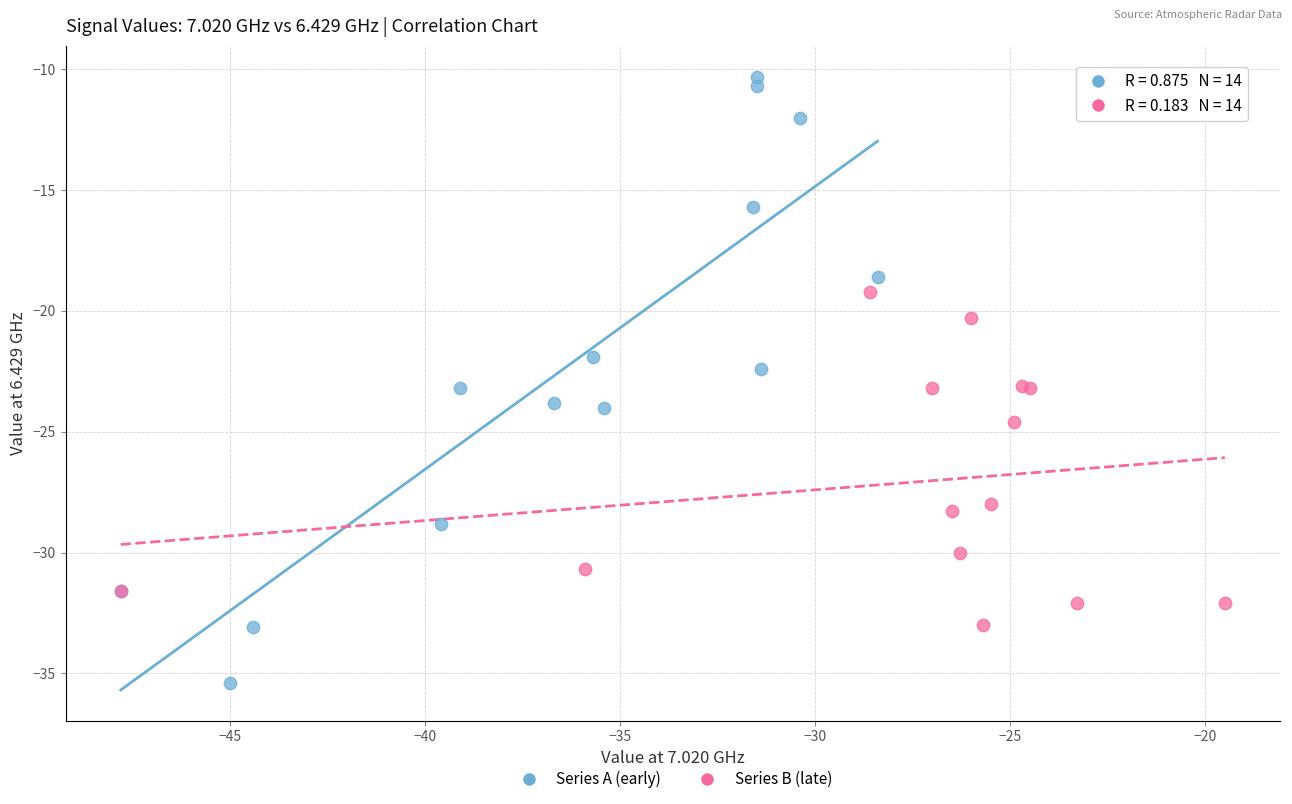

Which series reaches the maximum Y coordinate?

Series A (early)